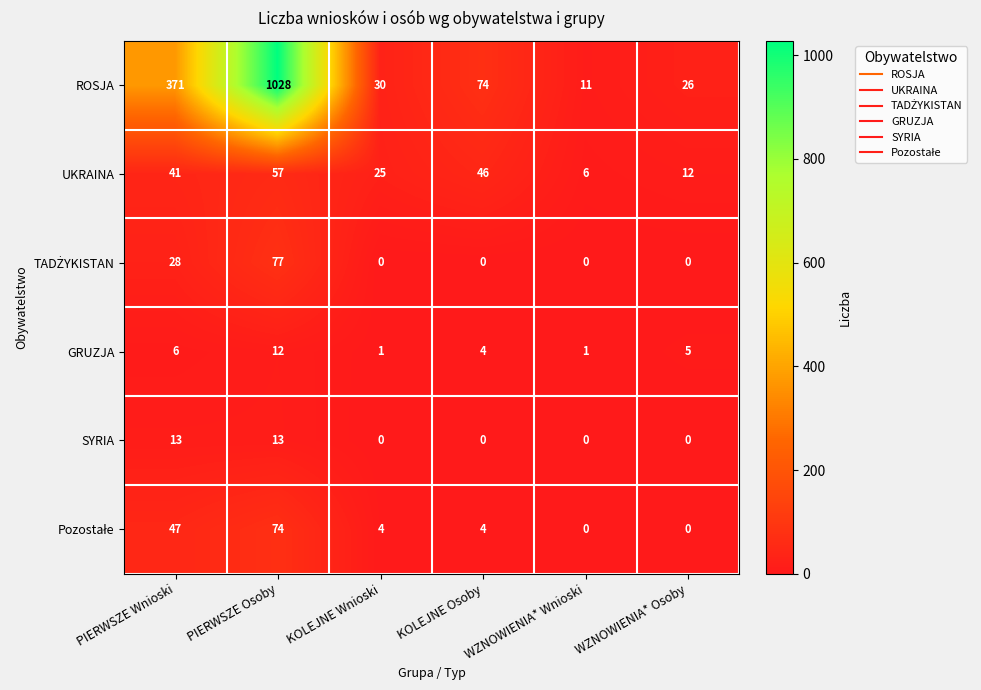

What is the average value of the GRUZJA series?

5